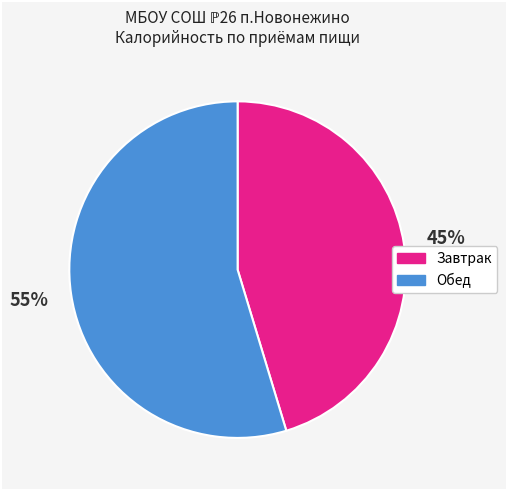

Combined, do Обед and Завтрак account for over 50%?

Yes